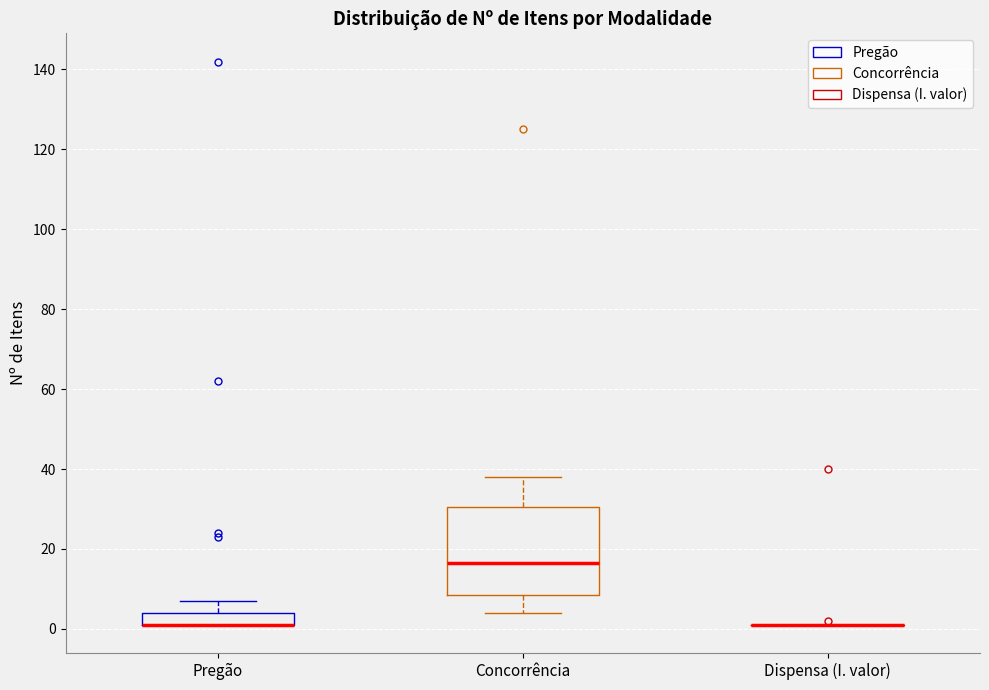

Reading left to right, transcribe this box plot: for each box, give where its median line is, the range the box spans, and where its two whiskers end, as read against the y-axis. The values are not printed on the chart, so give them approximately, as read against the axis.

Pregão: median 2 (drawn on the box's lower edge), box 2 to 4, whiskers 2 to 8
Concorrência: median 16, box 8 to 30, whiskers 4 to 38
Dispensa (I. valor): box collapsed to a line at 2, whiskers 2 to 2